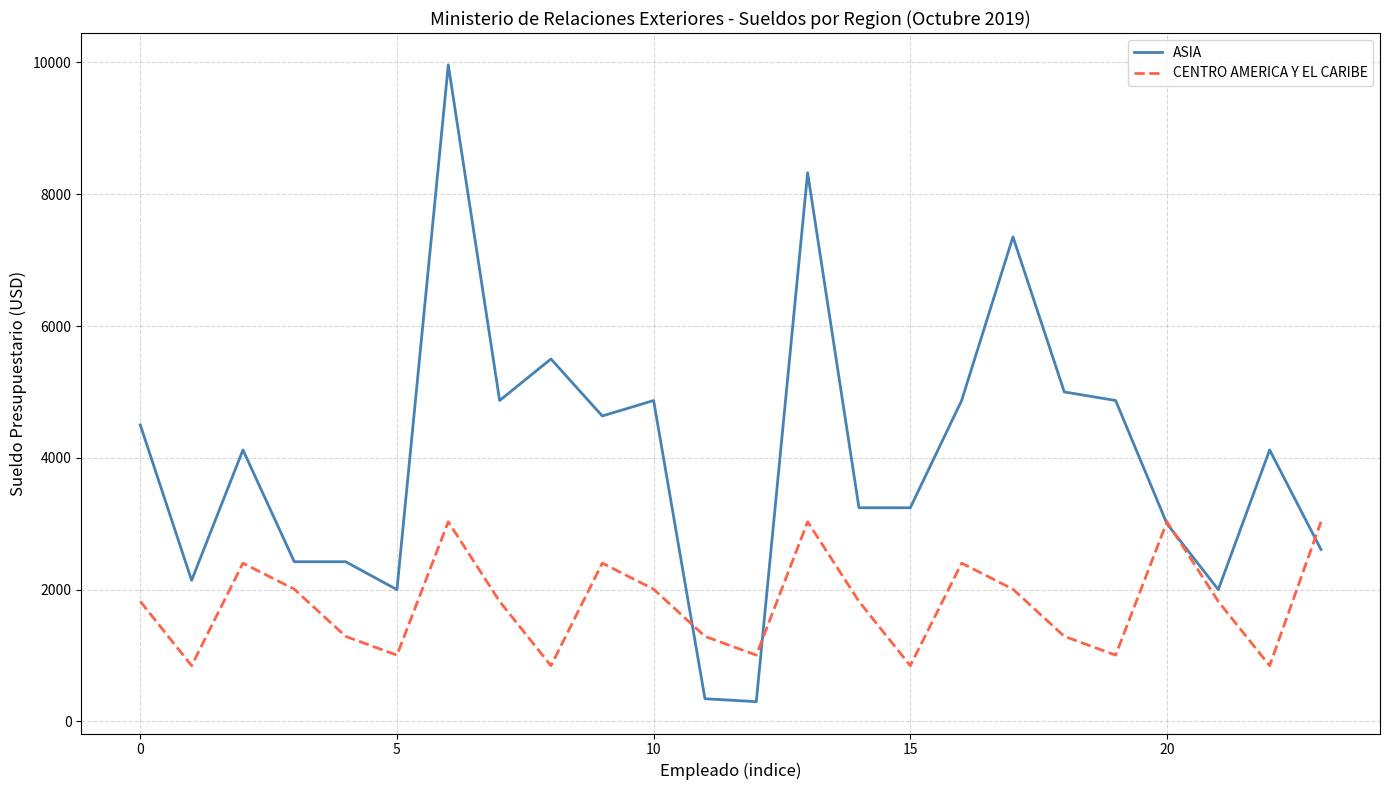

Rank the series by their average value, from lowest to highest.

CENTRO AMERICA Y EL CARIBE, ASIA